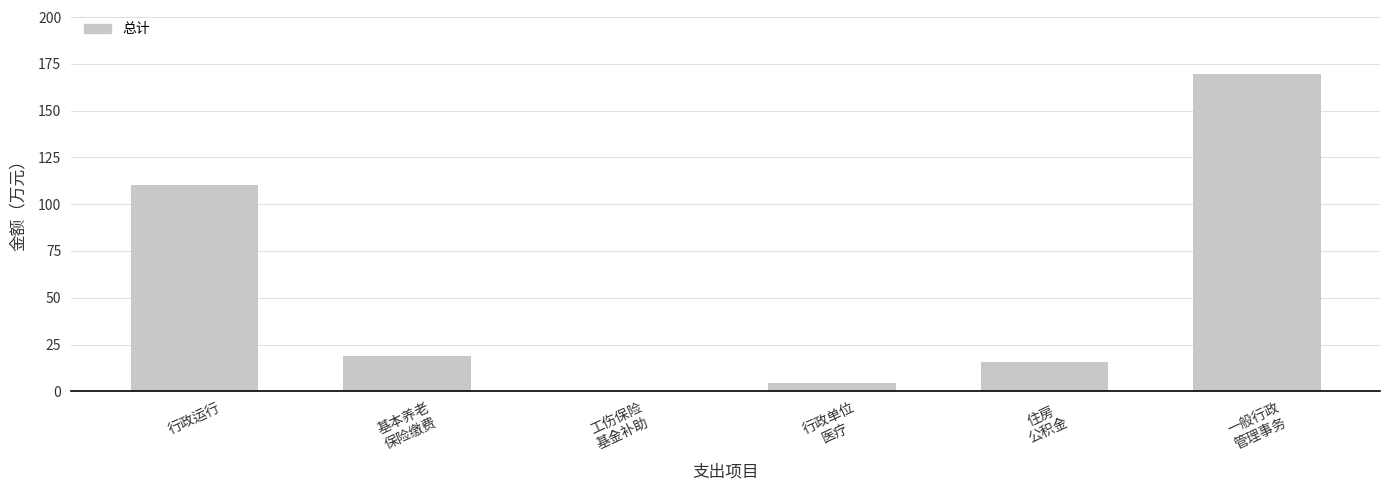

Read the value at 行政运行.

110.4